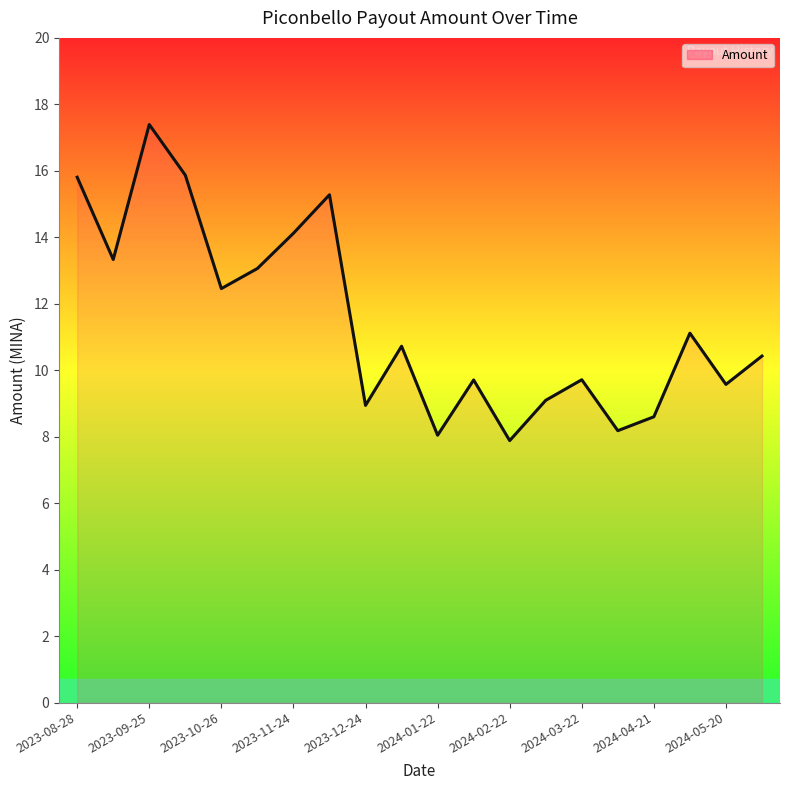

What is the minimum value shown in the chart?

7.9